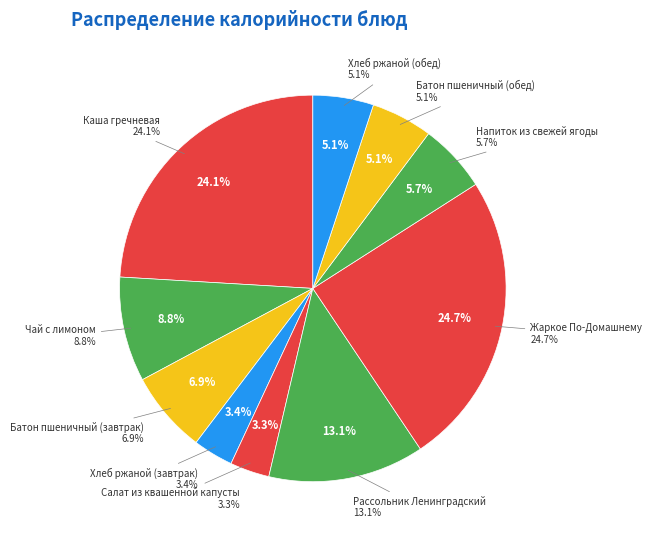

What percentage is the Рассольник Ленинградский slice, to the nearest percent?

13%